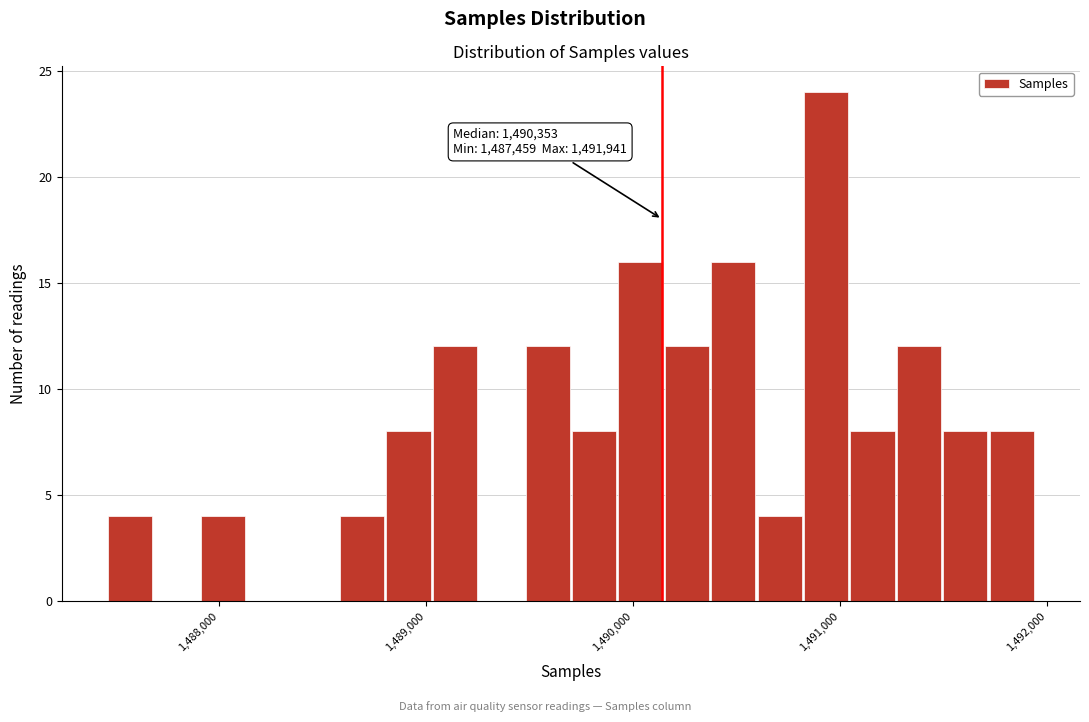

Around what value on the x-axis is the tallest bar? Give the approximate position of its centre, as read against the axis.

1490900